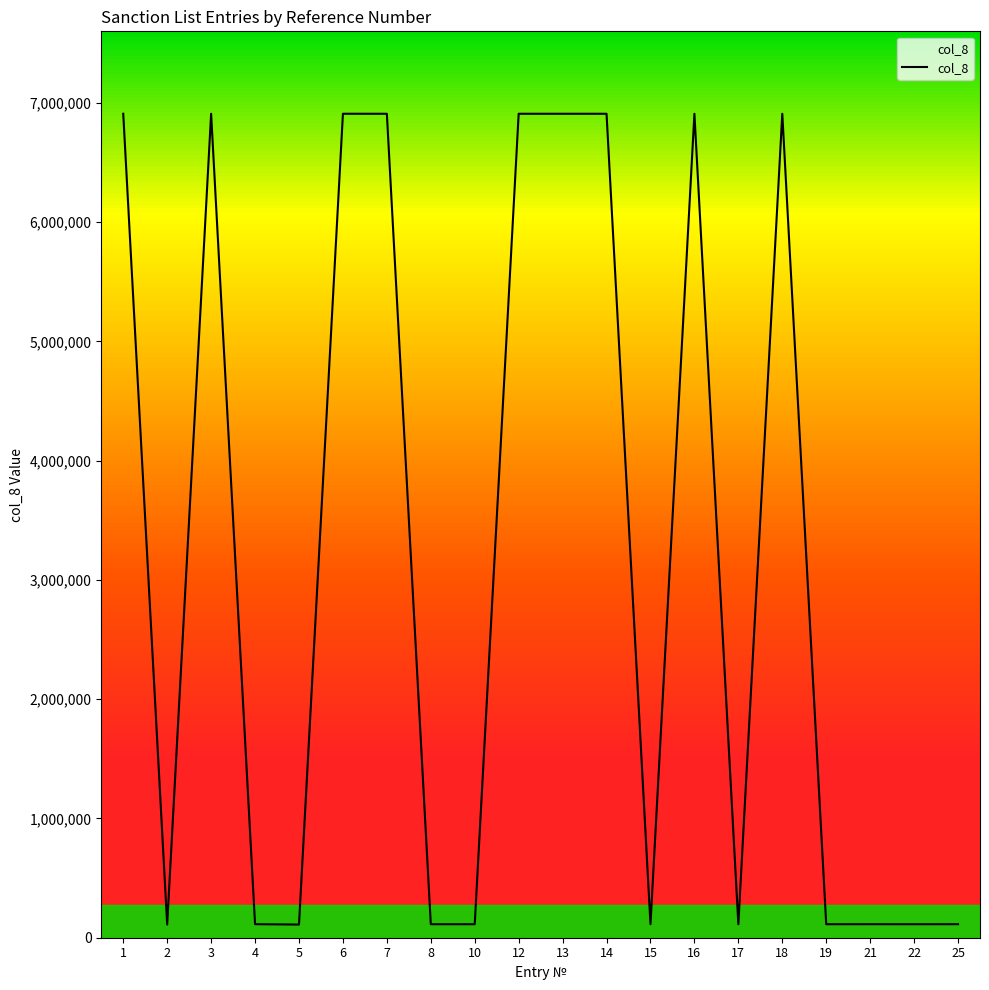

What is the greatest value displayed?

6908629